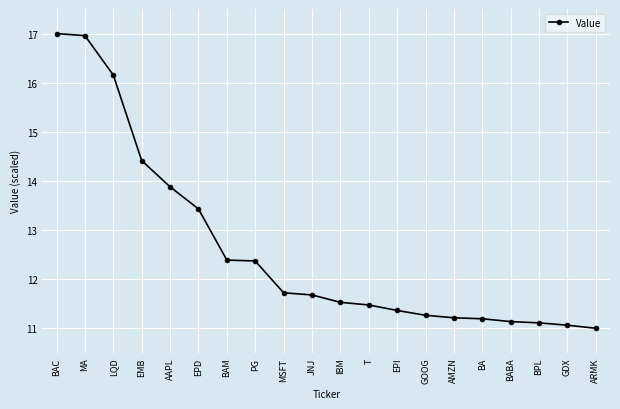

What is the difference between the maximum and minimum values?

6.0